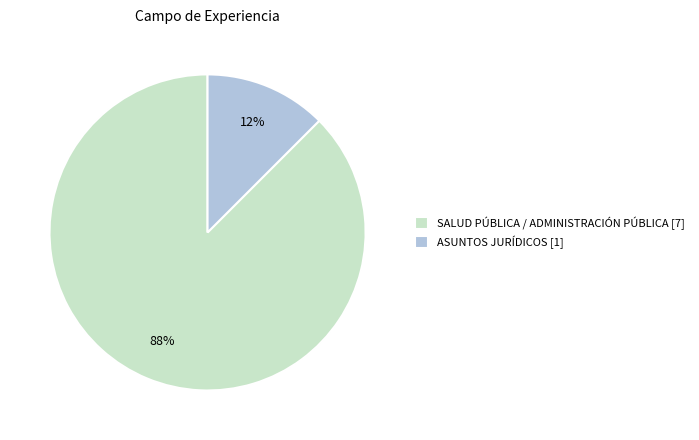

Do SALUD PÚBLICA / ADMINISTRACIÓN PÚBLICA [7] and ASUNTOS JURÍDICOS [1] together represent more than half of the pie?

Yes